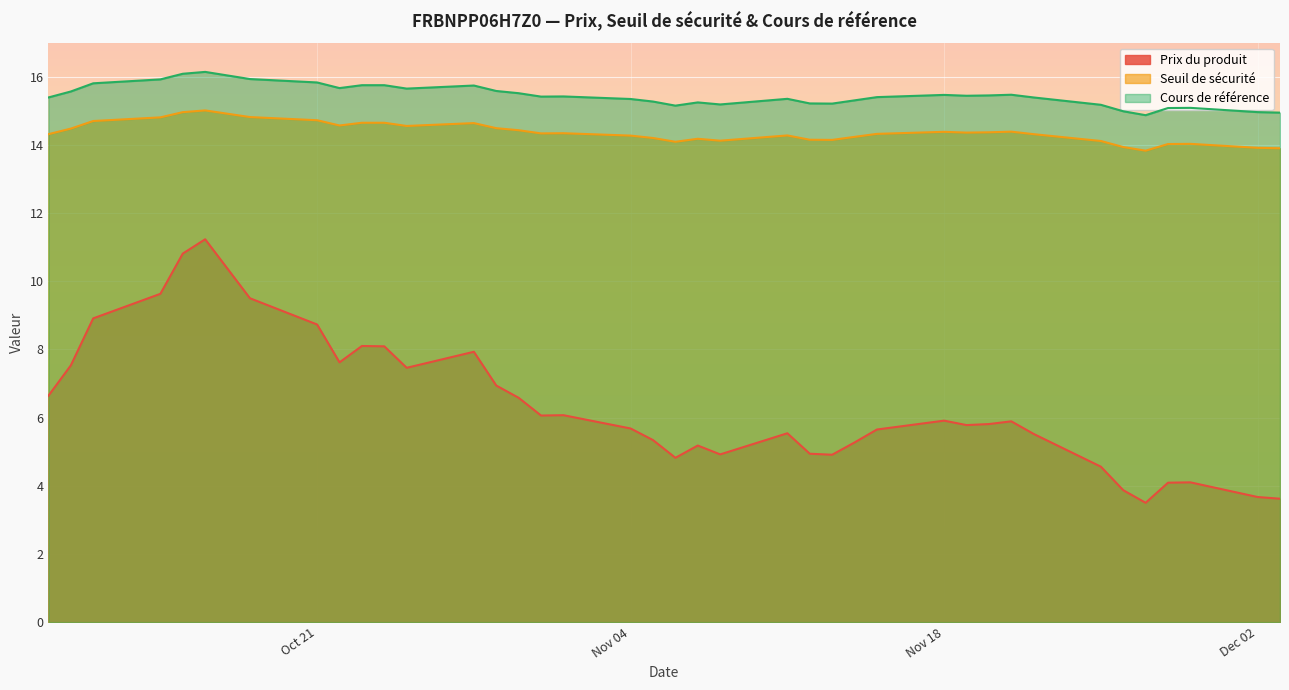

Which has a higher value, 2024-10-15 or 2024-11-21?

2024-10-15